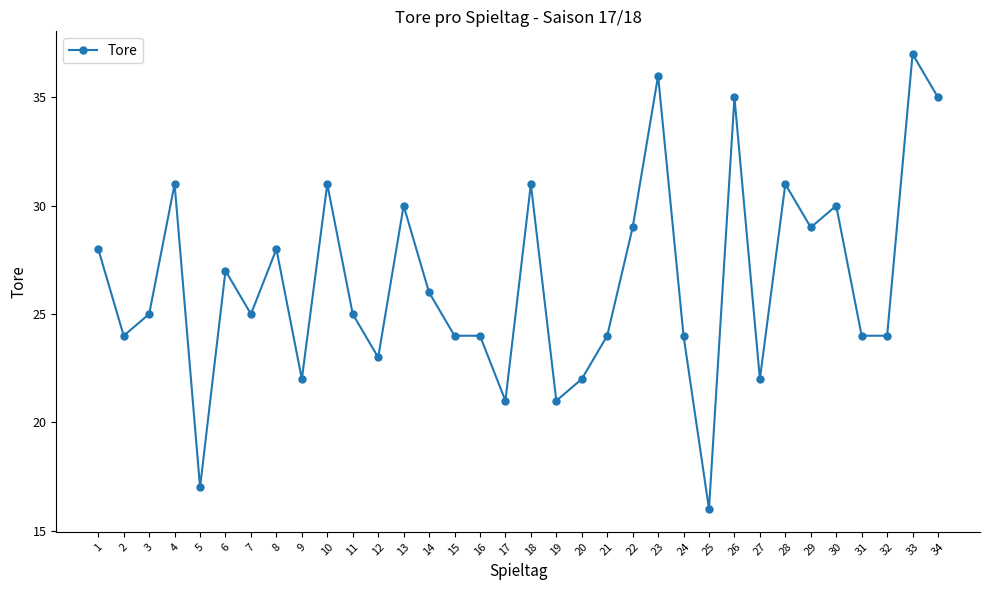

Reading right to left, transcribe all the data shown in this chart.

34=35	33=37	32=24	31=24	30=30	29=29	28=31	27=22	26=35	25=16	24=24	23=36	22=29	21=24	20=22	19=21	18=31	17=21	16=24	15=24	14=26	13=30	12=23	11=25	10=31	9=22	8=28	7=25	6=27	5=17	4=31	3=25	2=24	1=28